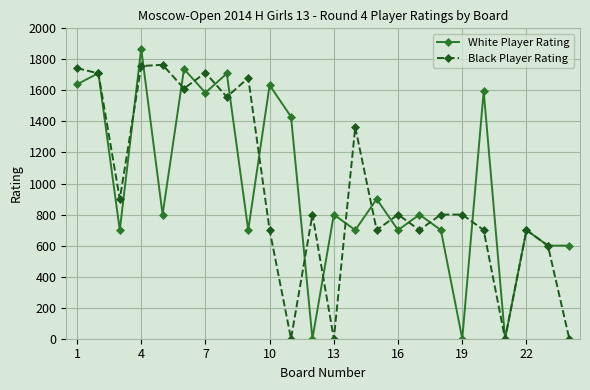

Which series has the largest range (max minus min)?

White Player Rating